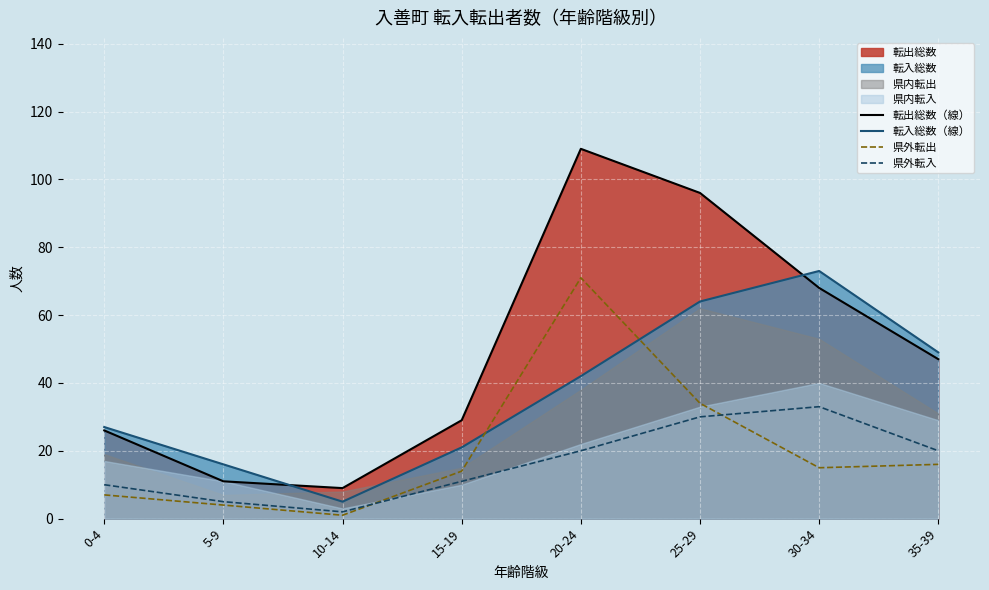

Does the chart display data point markers on the line(s)?

No